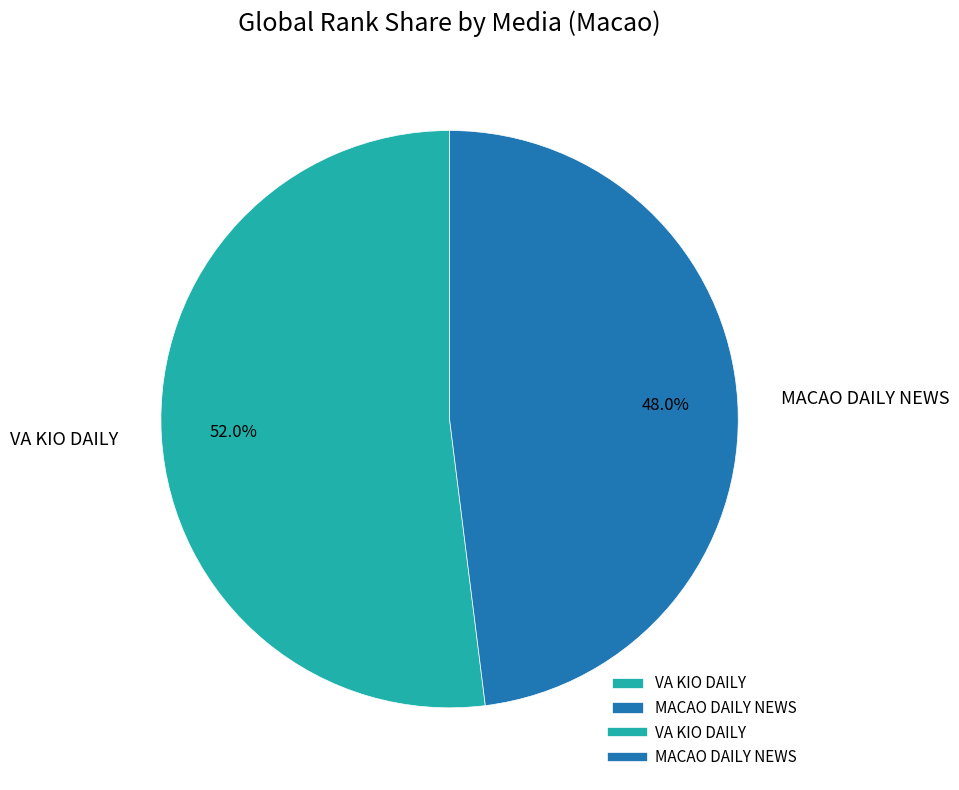

What portion of the pie excludes MACAO DAILY NEWS?

52.0%